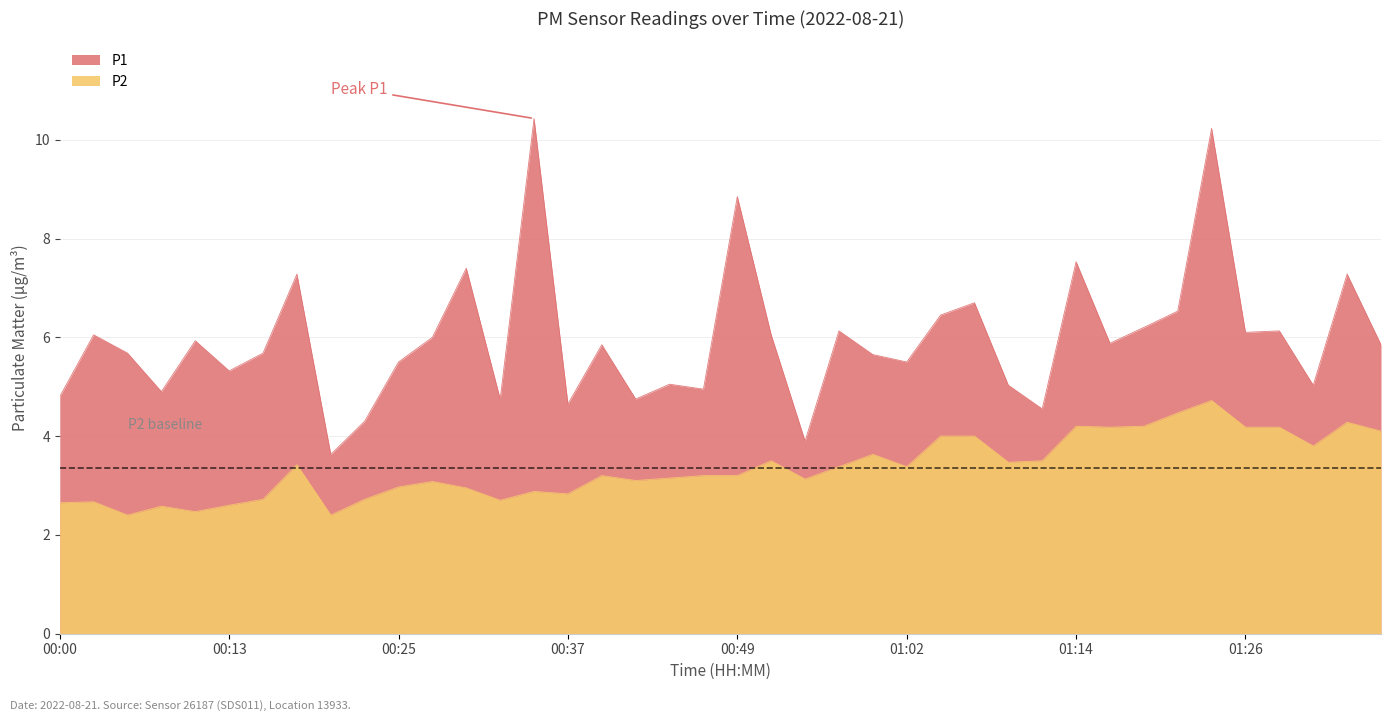

At which category is the sum across all series the highest?

01:24